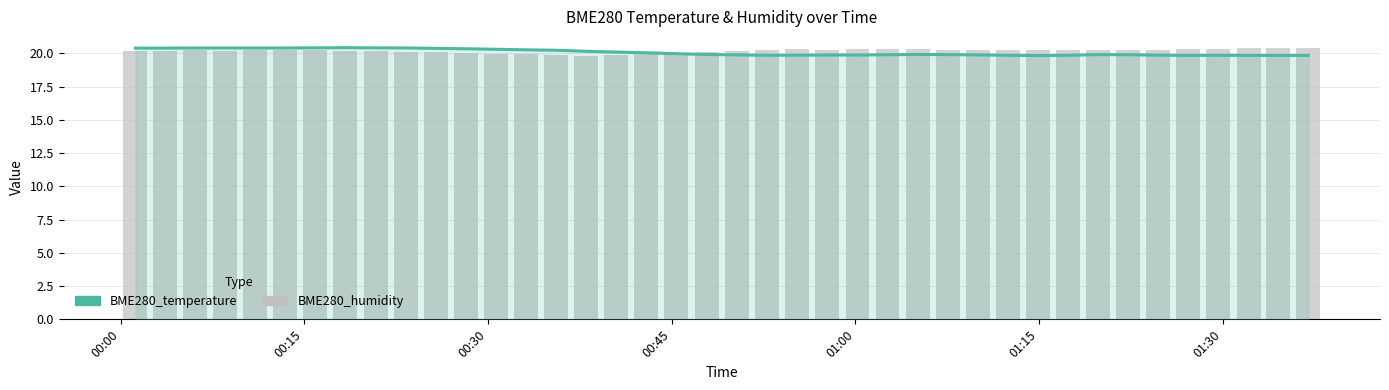

How many distinct data groups are displayed?

2